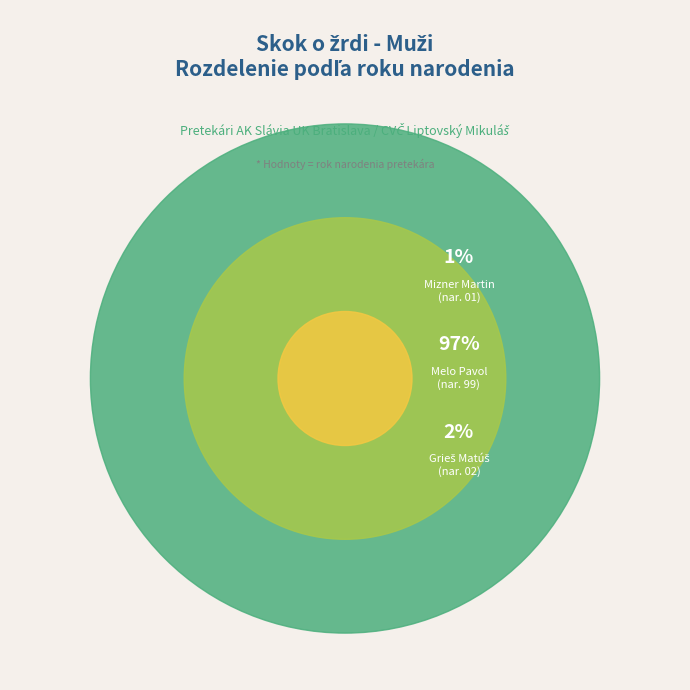

What percentage is the Melo Pavol slice, to the nearest percent?

97%